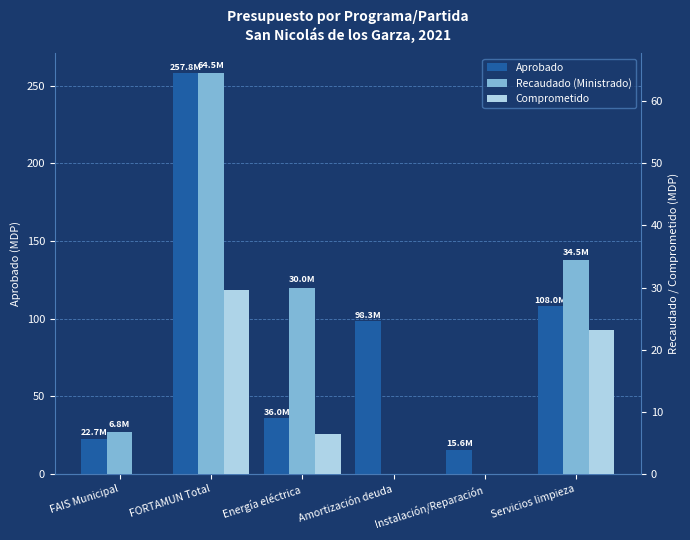

Which has a higher value, FAIS Municipal or Servicios limpieza?

Servicios limpieza